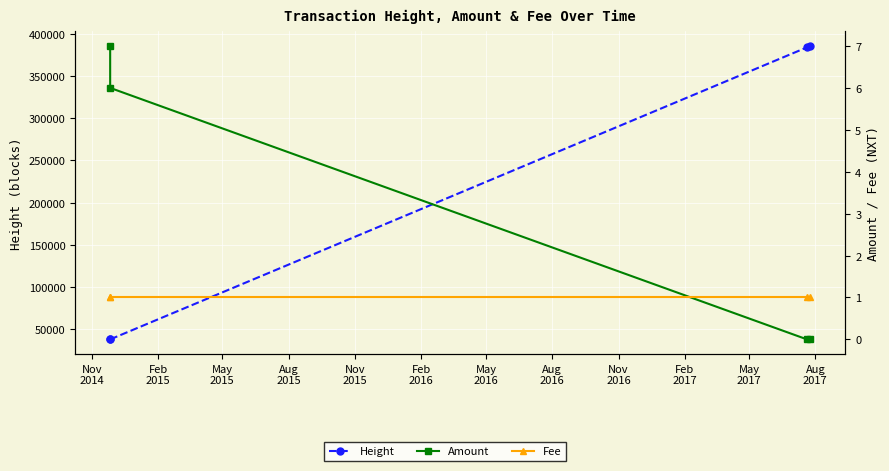

True or false: Height and Amount intersect in this chart.

False